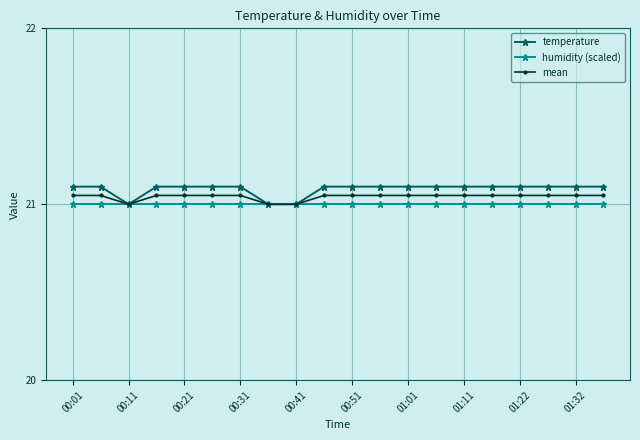

What is the minimum value shown in the chart?

21.0